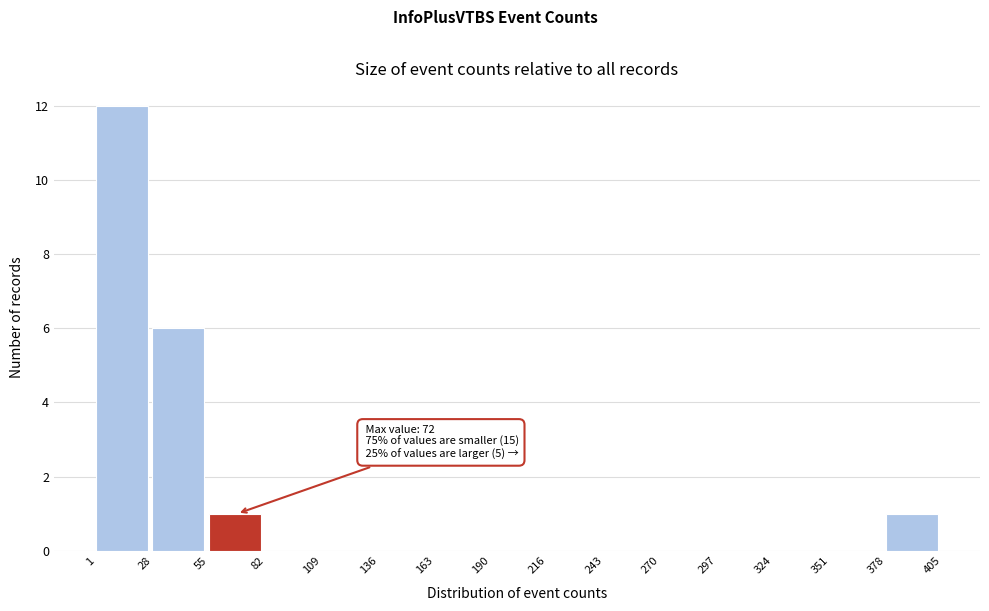

Which range on the x-axis has the tallest bar?

1 to 28